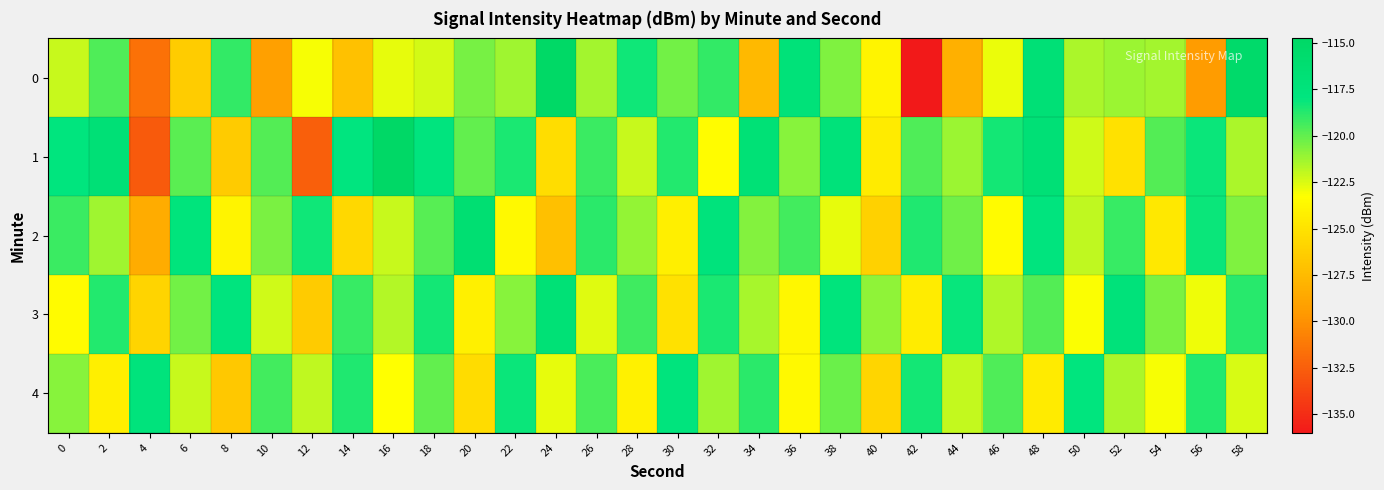

Rank the series at 10 from highest to lowest value.

4, 1, 2, 3, 0